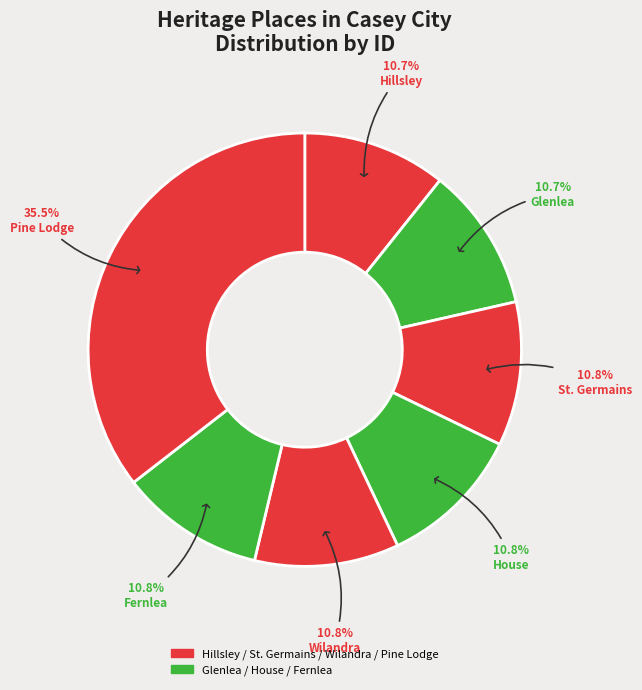

Is it true that Glenlea is 11% of the pie?

True